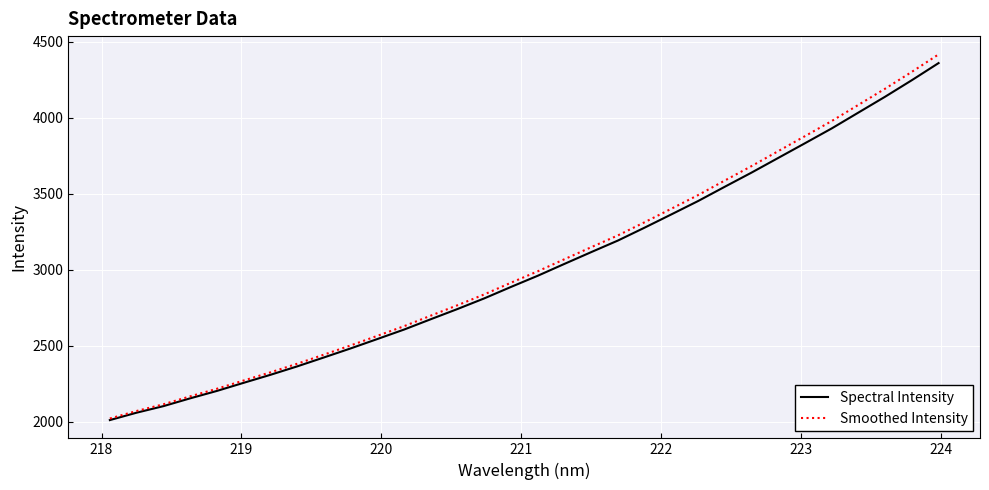

What is the highest value of the Spectral Intensity series?

4360.5